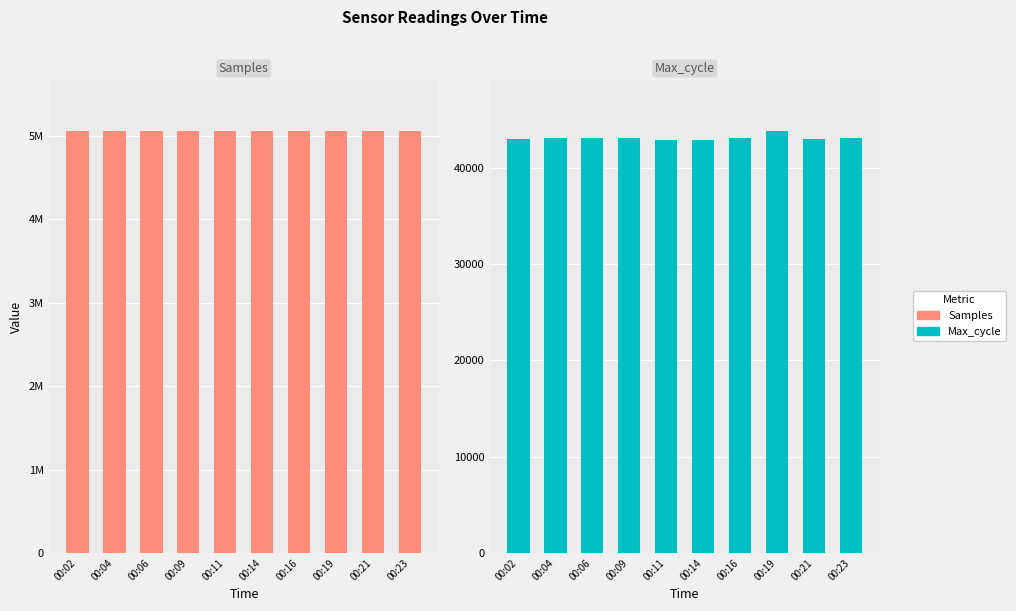

Reading right to left, extract all data points from this chart.

Samples: 5055423	5052653	5053834	5053212	5054102	5053443	5054884	5055187	5052188	5054219
Max_cycle: 43072	42933	43796	43094	42891	42871	43111	43036	43020	42941